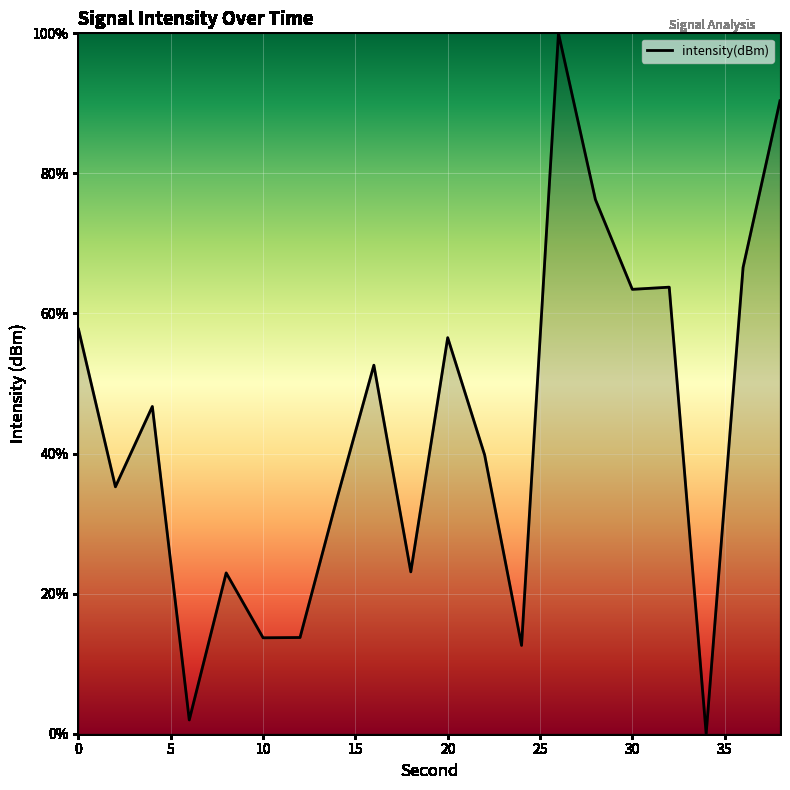

What is the difference between the maximum and minimum values?

100.0